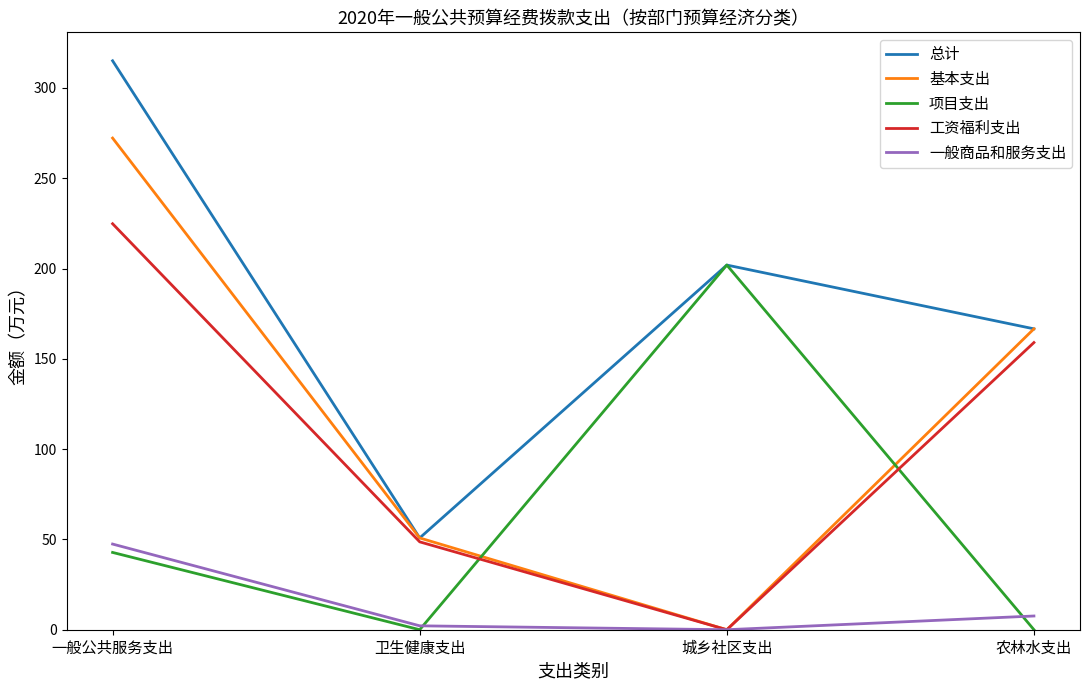

What is the difference between the highest and lowest values at 一般公共服务支出?

272.3